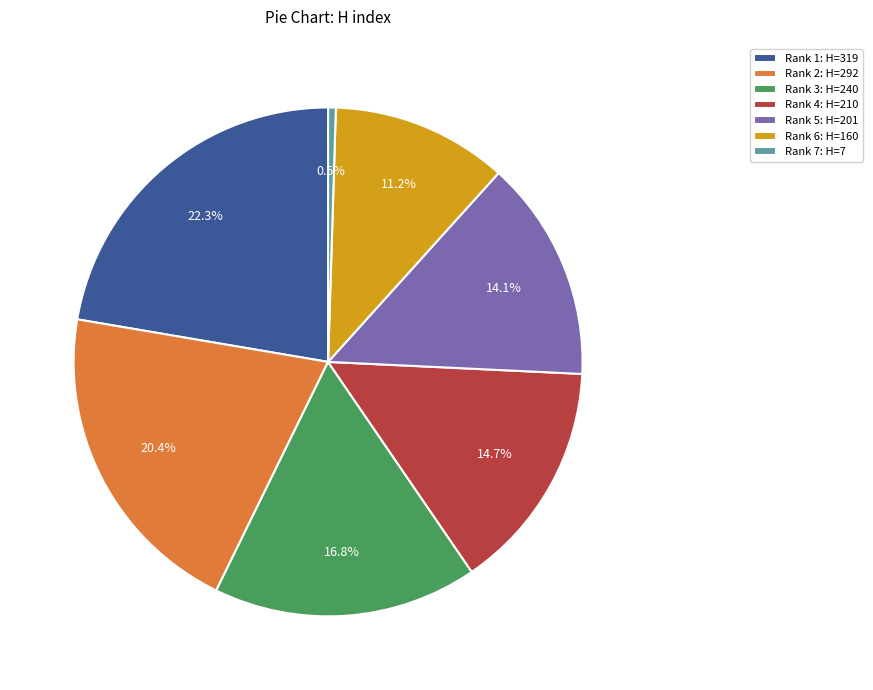

How many slices are in this pie chart?

7